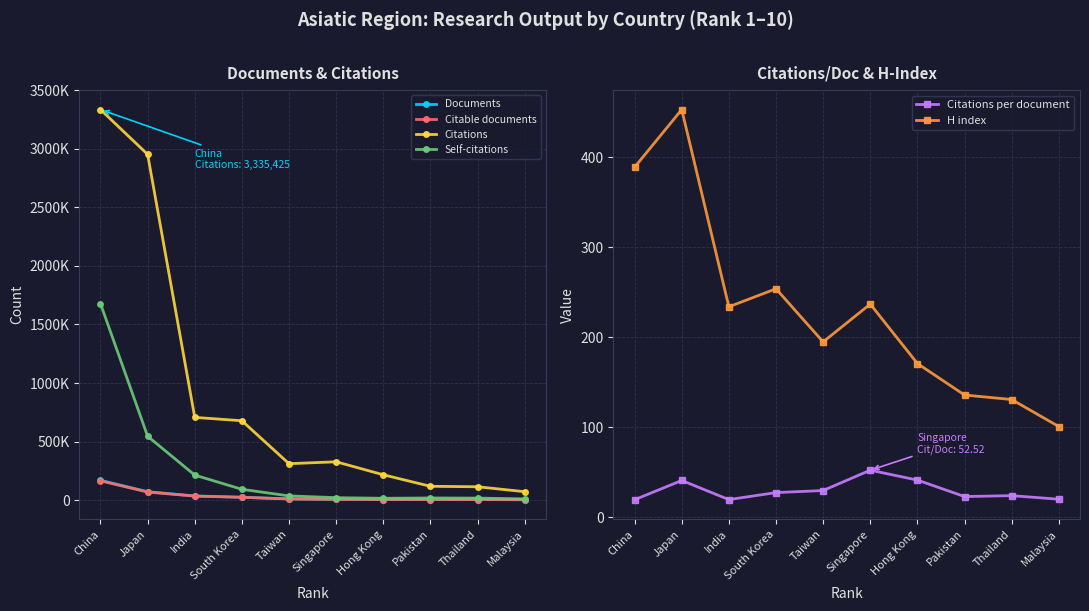

Reading left to right, what are all the values shown in this chart?

Documents: China=169058.0	Japan=71857.0	India=35589.0	South Korea=24516.0	Taiwan=10404.0	Singapore=6234.0	Hong Kong=5211.0	Pakistan=5076.0	Thailand=4702.0	Malaysia=3553.0
Citable documents: China=164356.0	Japan=68805.0	India=34132.0	South Korea=23919.0	Taiwan=10075.0	Singapore=5794.0	Hong Kong=4892.0	Pakistan=4970.0	Thailand=4535.0	Malaysia=3457.0
Citations: China=3335425.0	Japan=2952973.0	India=706594.0	South Korea=677851.0	Taiwan=311094.0	Singapore=327387.0	Hong Kong=216422.0	Pakistan=117978.0	Thailand=113991.0	Malaysia=72047.0
Self-citations: China=1678026.0	Japan=545631.0	India=213582.0	South Korea=92355.0	Taiwan=35941.0	Singapore=21054.0	Hong Kong=15754.0	Pakistan=18435.0	Thailand=17290.0	Malaysia=10555.0
Citations per document: China=19.7	Japan=41.1	India=19.9	South Korea=27.6	Taiwan=29.9	Singapore=52.5	Hong Kong=41.5	Pakistan=23.2	Thailand=24.2	Malaysia=20.3
H index: China=389.0	Japan=453.0	India=234.0	South Korea=254.0	Taiwan=195.0	Singapore=237.0	Hong Kong=171.0	Pakistan=136.0	Thailand=131.0	Malaysia=101.0